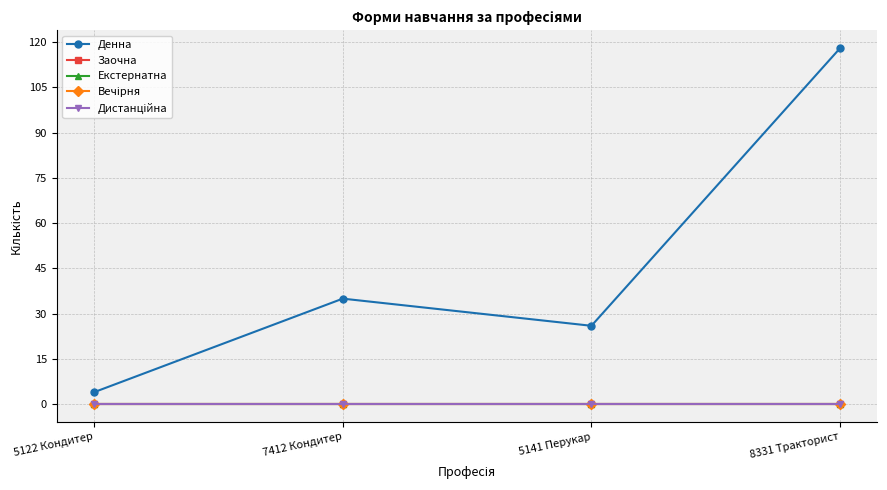

True or false: Заочна and Денна cross at least once.

False